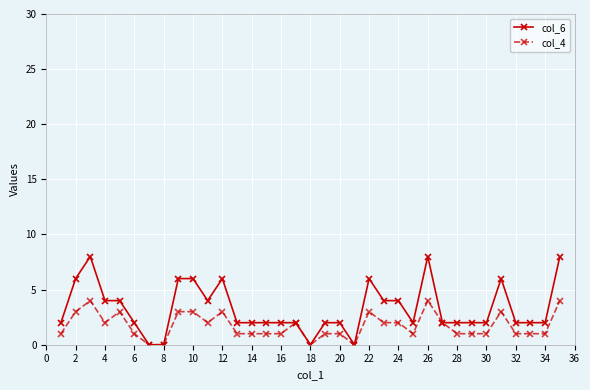

What is the maximum value shown in the chart?

8